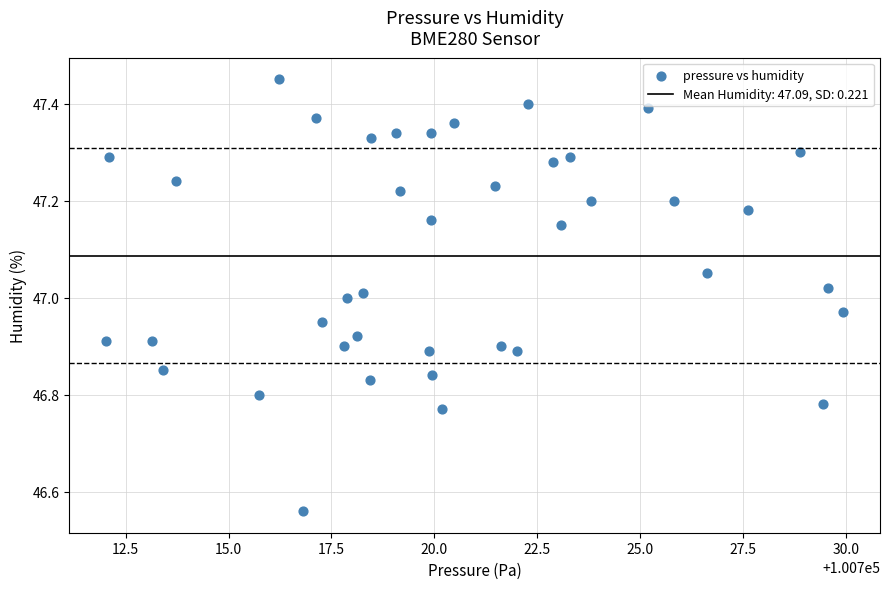

What is the range of X values (max minus min)?

17.9